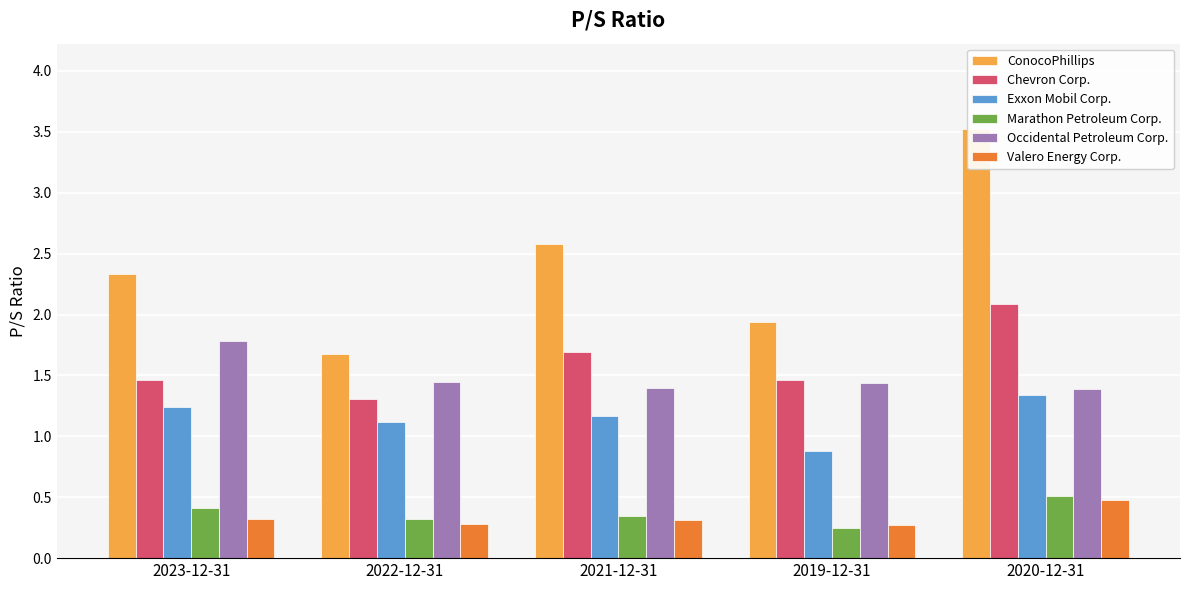

How many bars are there in each group?

6